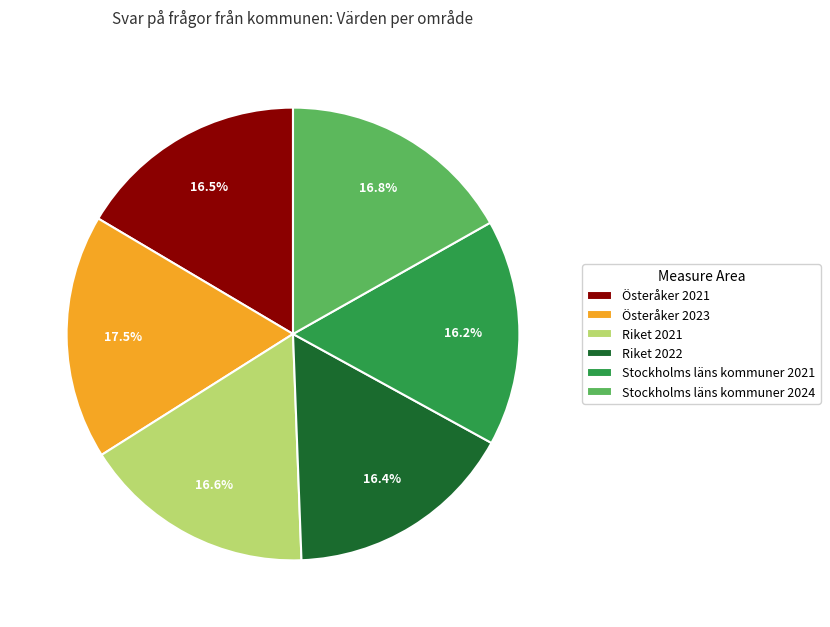

To the nearest percent, what is the combined percentage of Österåker 2021 and Riket 2021?

33%